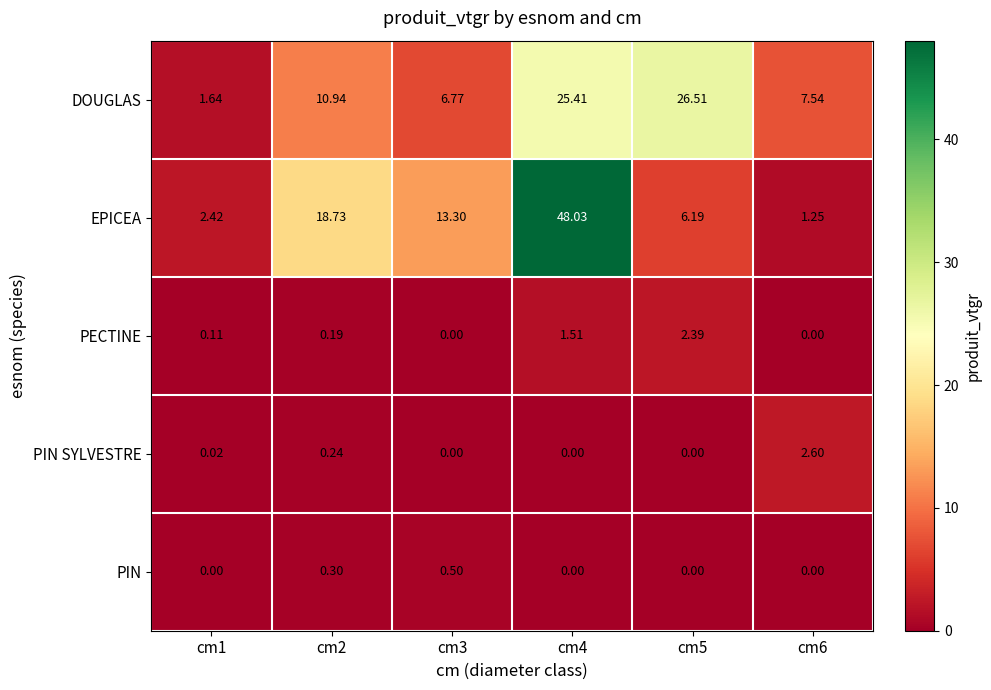

At cm2, list the series in order from smallest to largest.

PECTINE, PIN SYLVESTRE, PIN, DOUGLAS, EPICEA